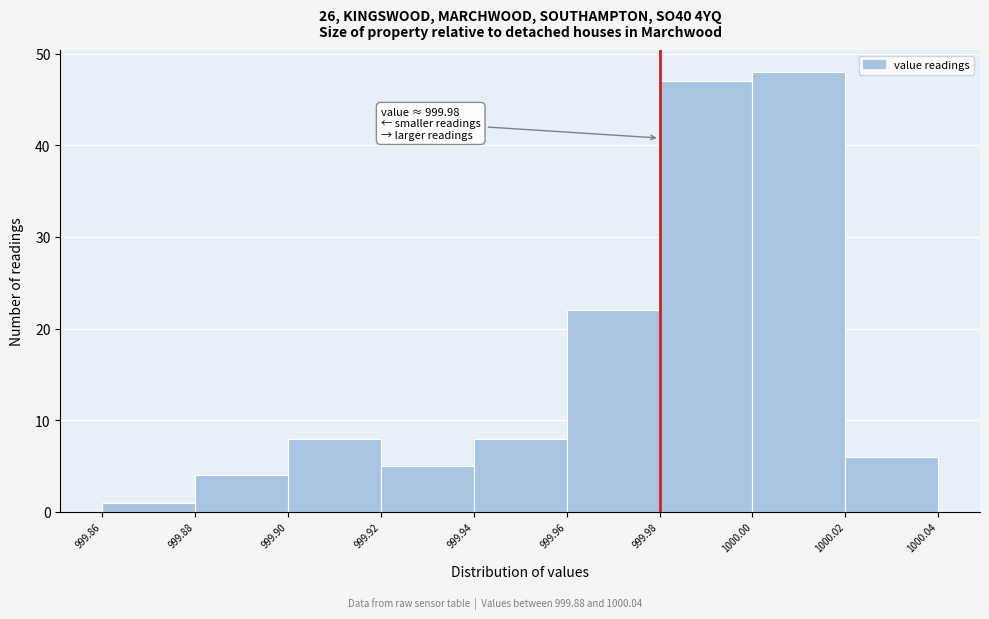

Over which range of the x-axis is the bar tallest?

1000.00 to 1000.02